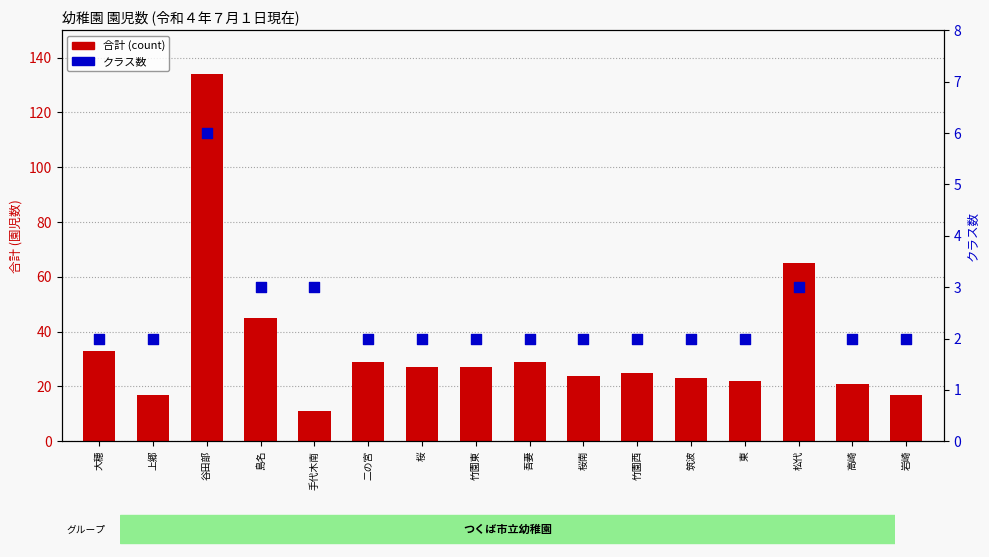

At which category is the sum across all series the highest?

谷田部